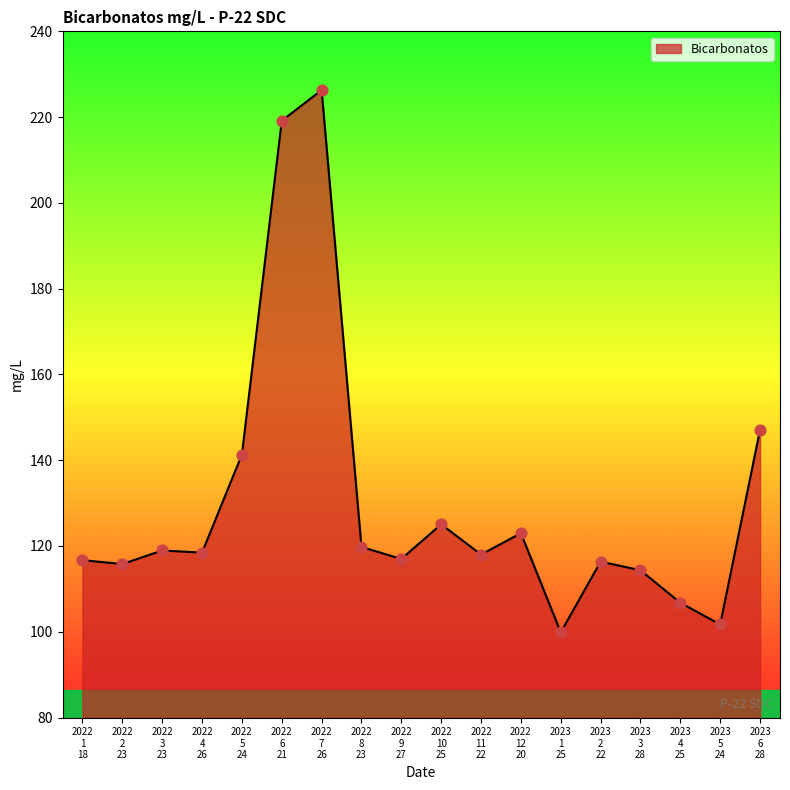

What is the greatest value displayed?

226.3